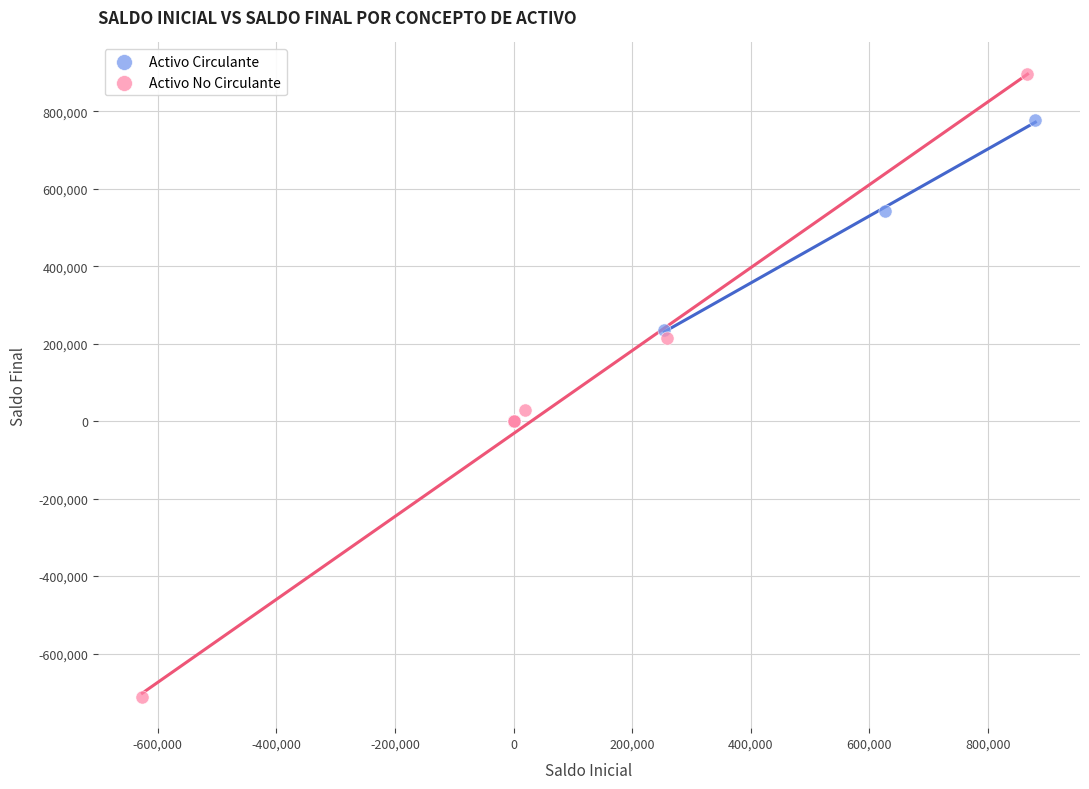

Which series reaches the maximum Y coordinate?

Activo No Circulante